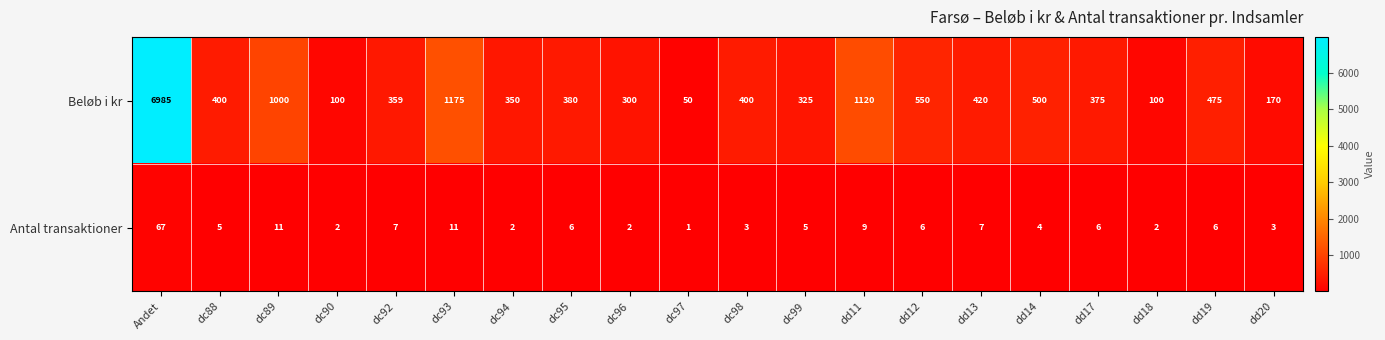

Where does the Antal transaktioner series first go above 6?

Andet